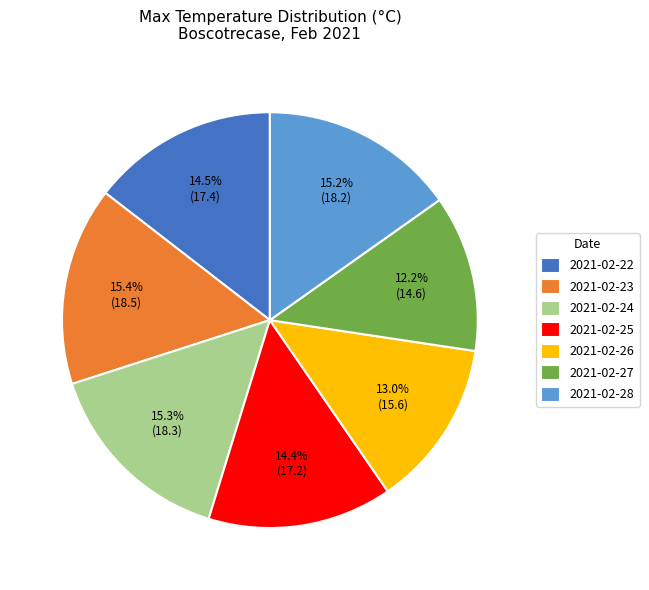

What percentage is the 2021-02-24 slice, to the nearest percent?

15%